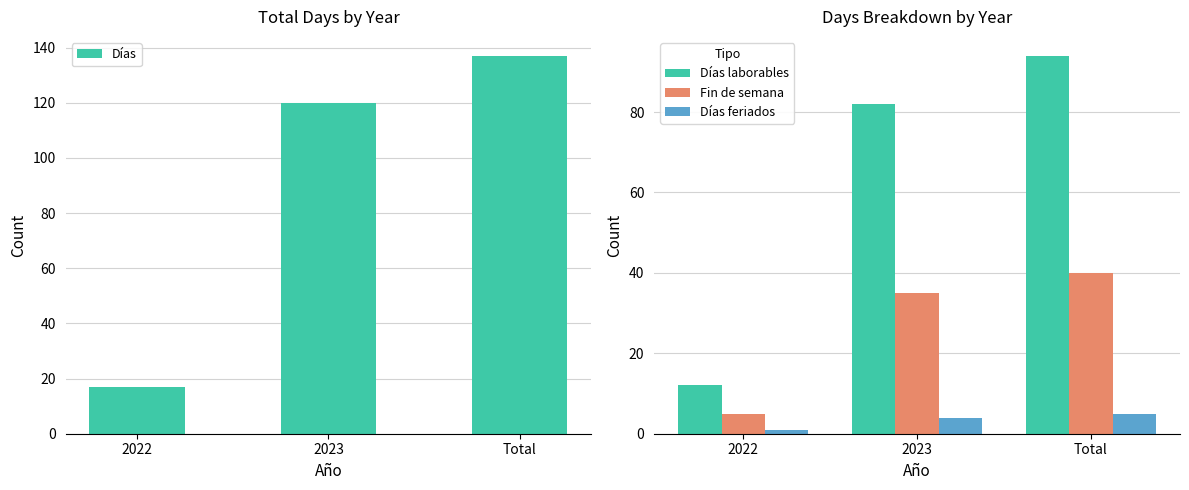

Which has a higher value, 2022 or Total?

Total